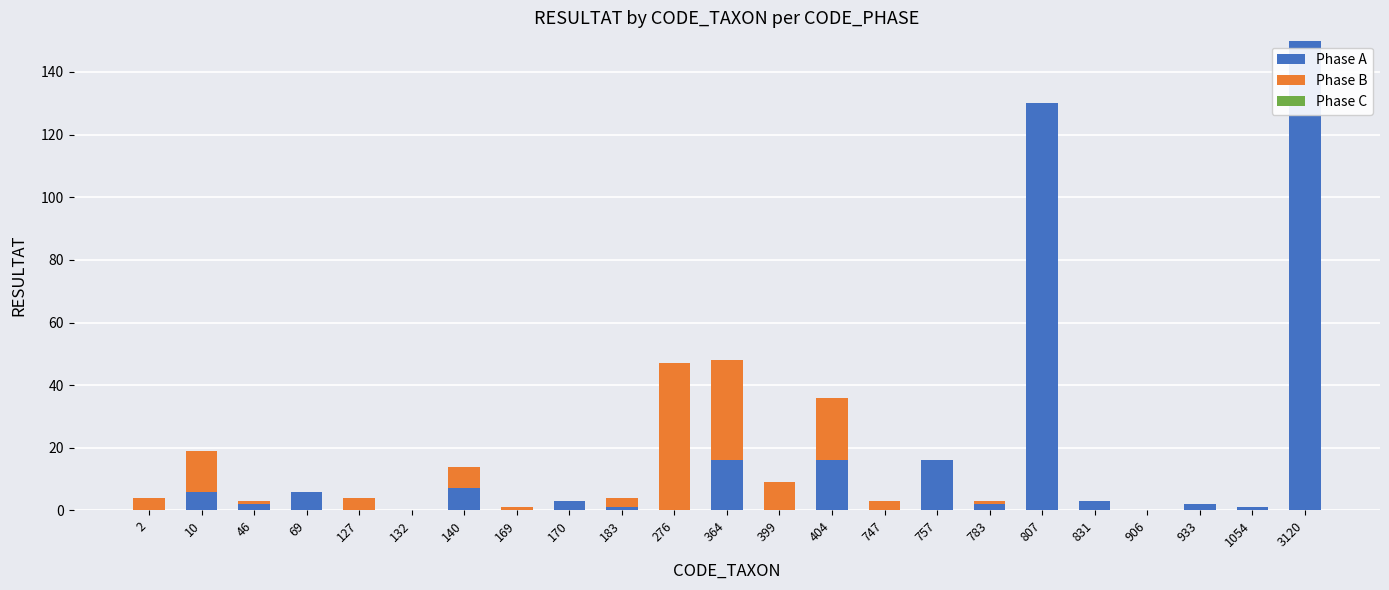

What is the highest value of the Phase A series?

150